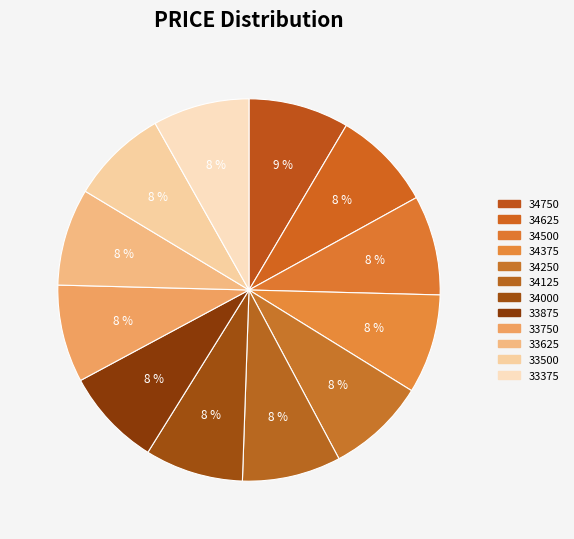

To the nearest percent, what is the combined percentage of 34625 and 33375?

17%